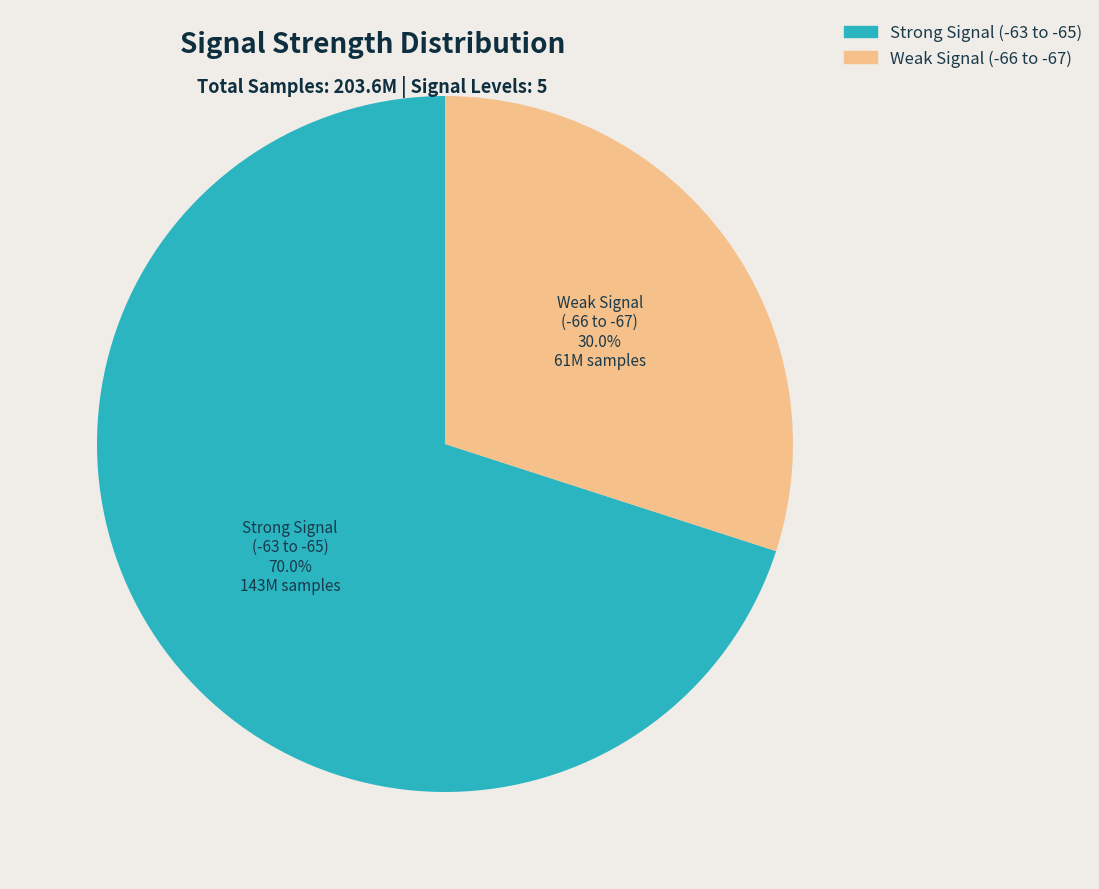

Is there any slice that represents more than half of the pie?

Yes